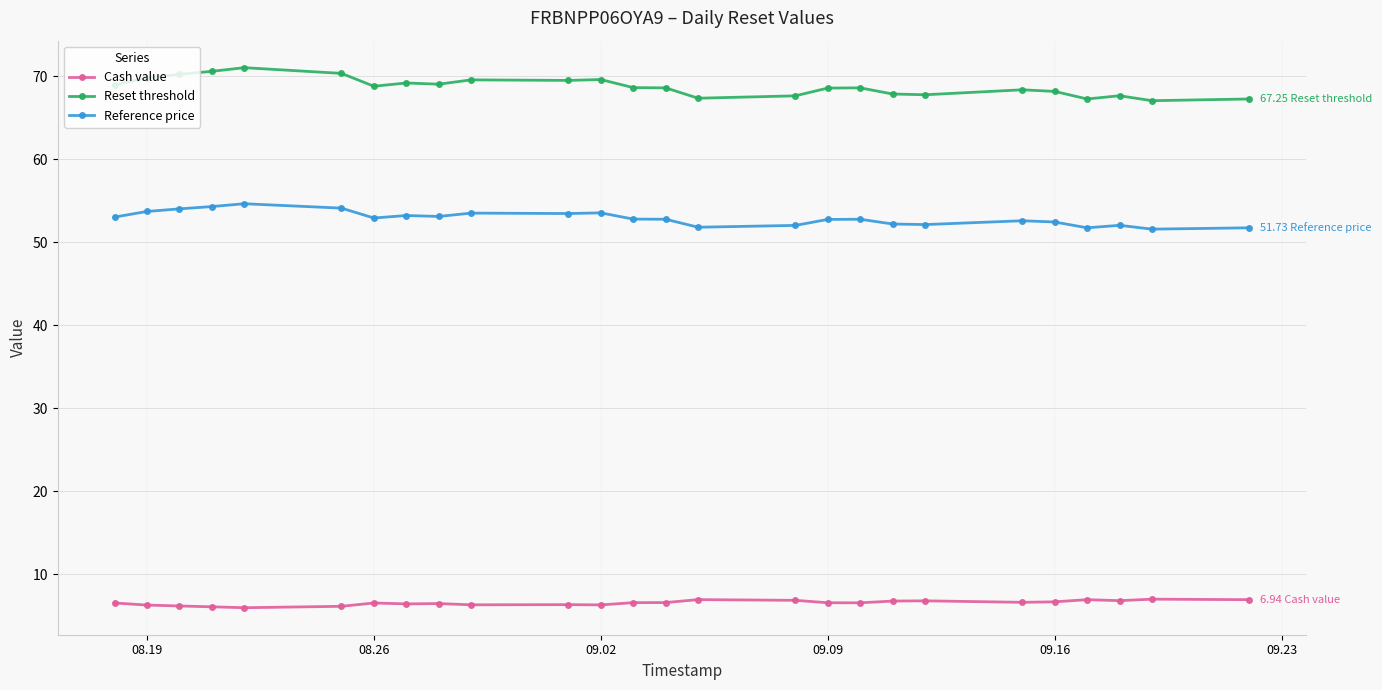

Which series has the largest range (max minus min)?

Reset threshold